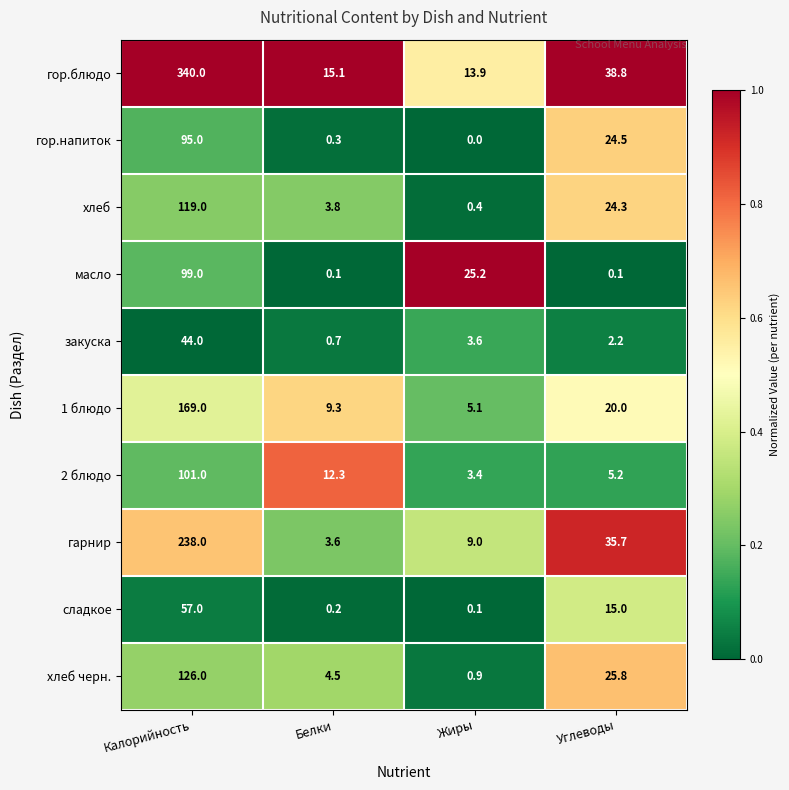

What is the average value of the закуска series?

12.6